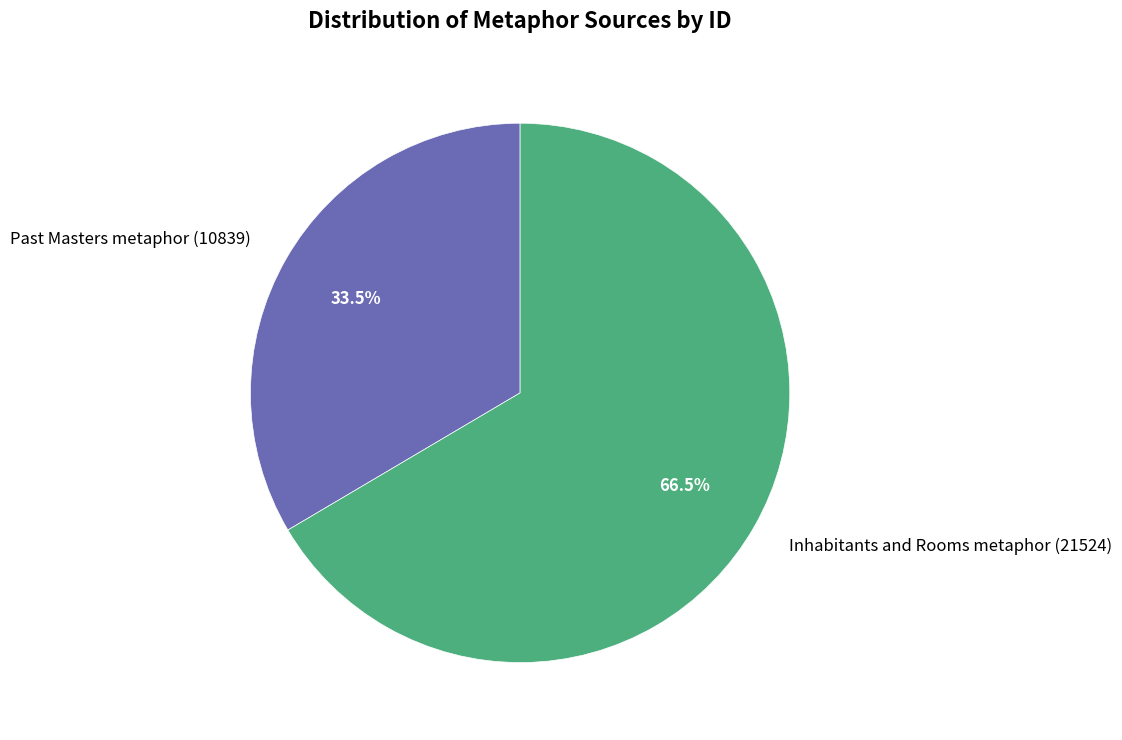

Which has a higher value, Past Masters metaphor (10839) or Inhabitants and Rooms metaphor (21524)?

Inhabitants and Rooms metaphor (21524)